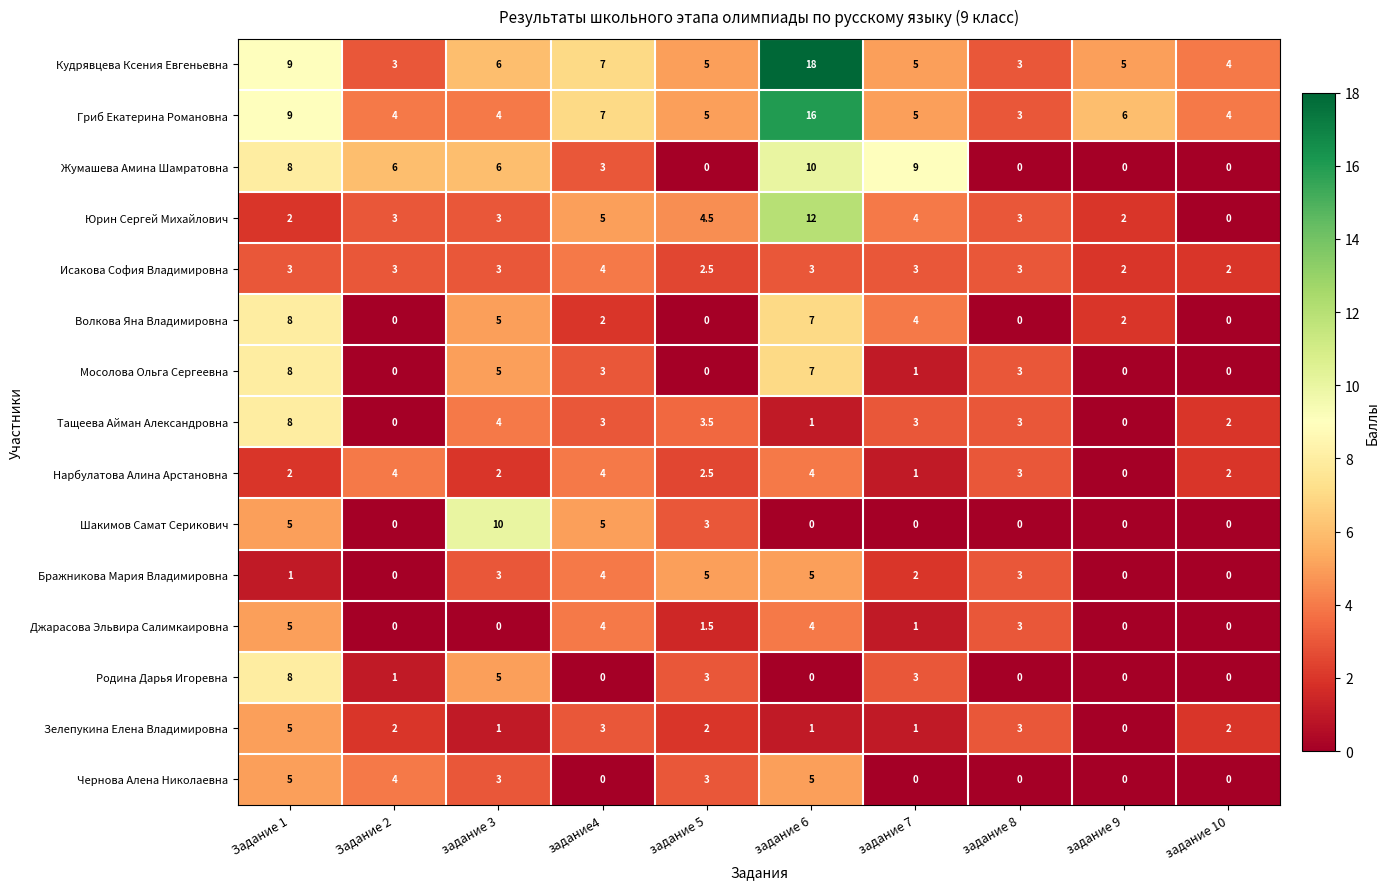

How many Зелепукина Елена Владимировна values are between 1 and 3?

8